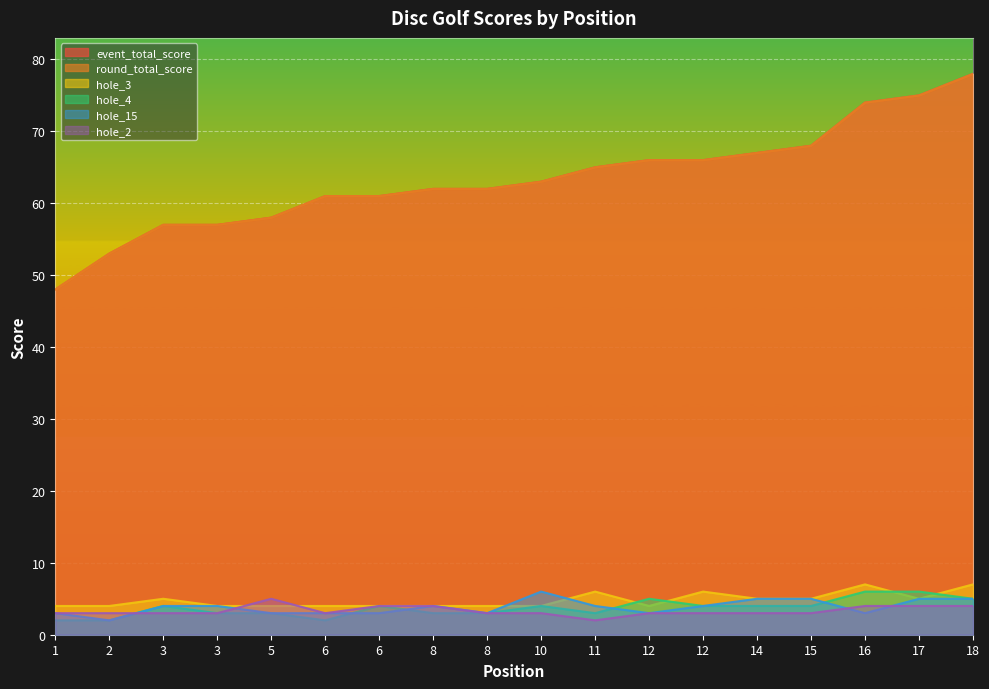

What is the minimum value shown in the chart?

2